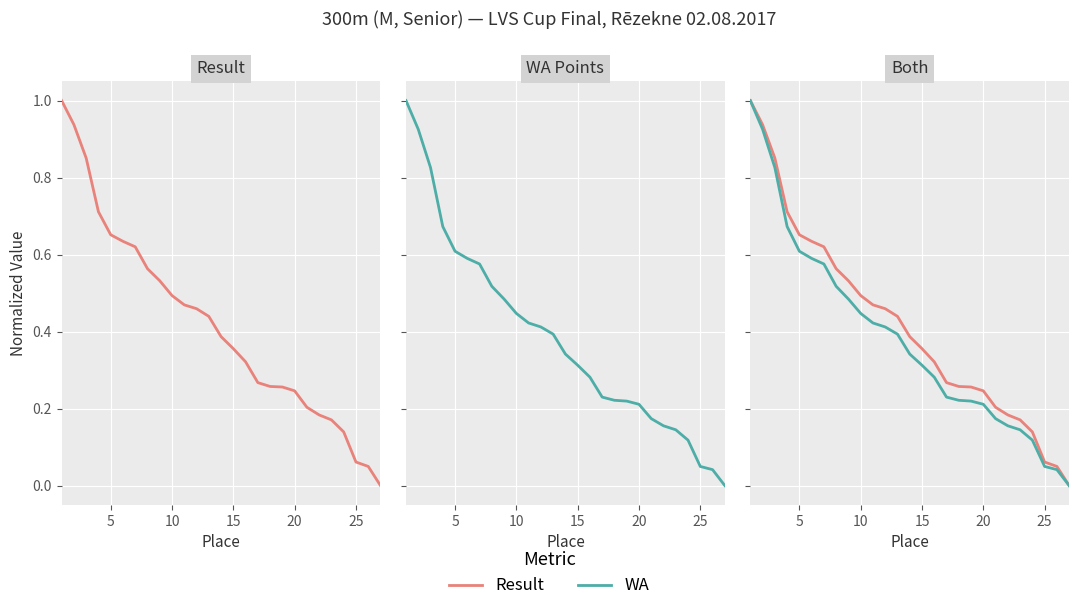

True or false: WA and Result cross at least once.

False